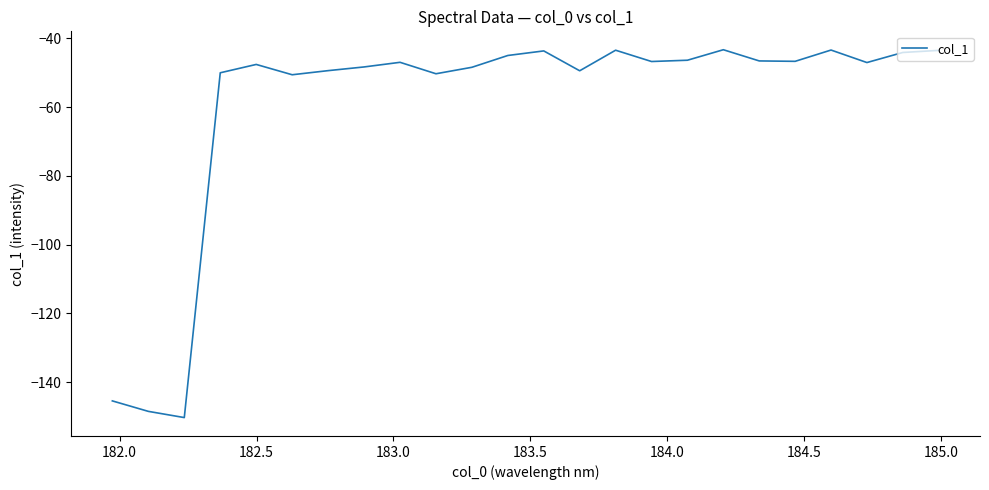

What is the maximum value shown in the chart?

-43.3